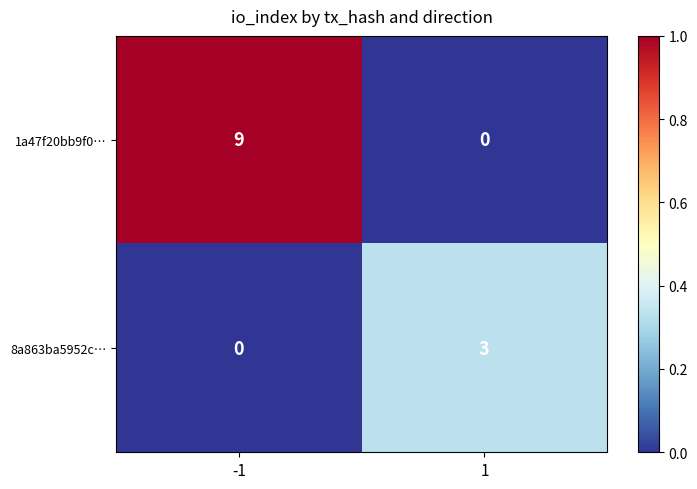

Is it true that 8a863ba5952c… equals 5 at 1?

False